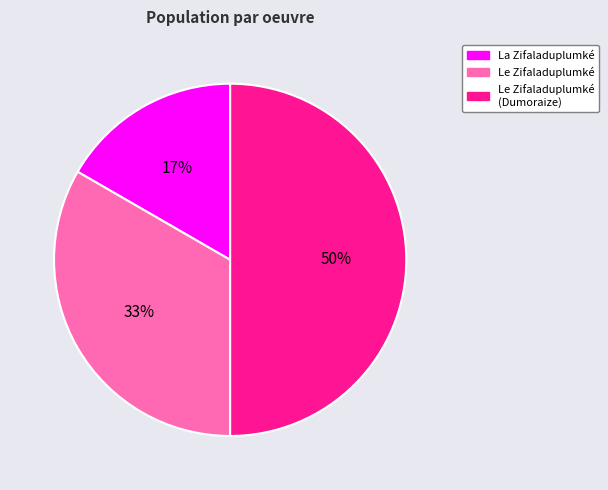

To the nearest percent, what is the difference between the largest and smallest slice percentages?

33%